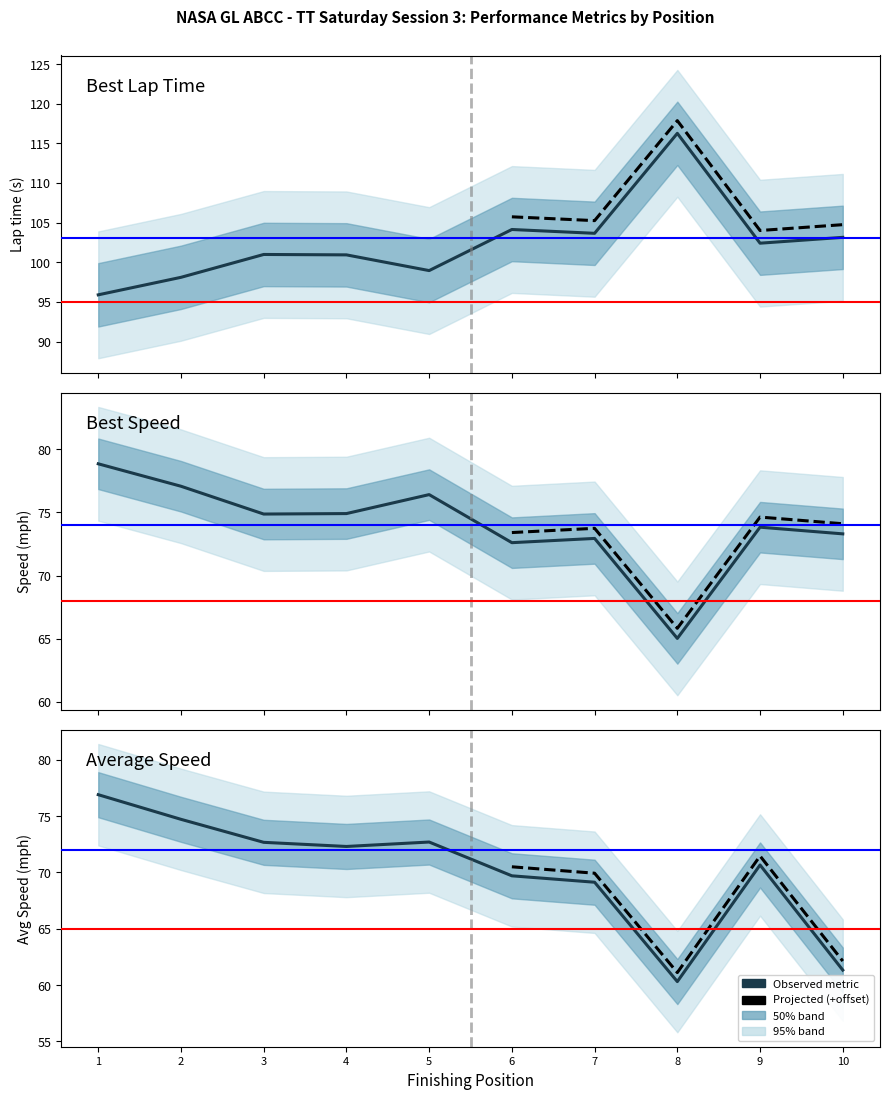

True or false: Best Lap time has a value of 70.3 at 4.

False